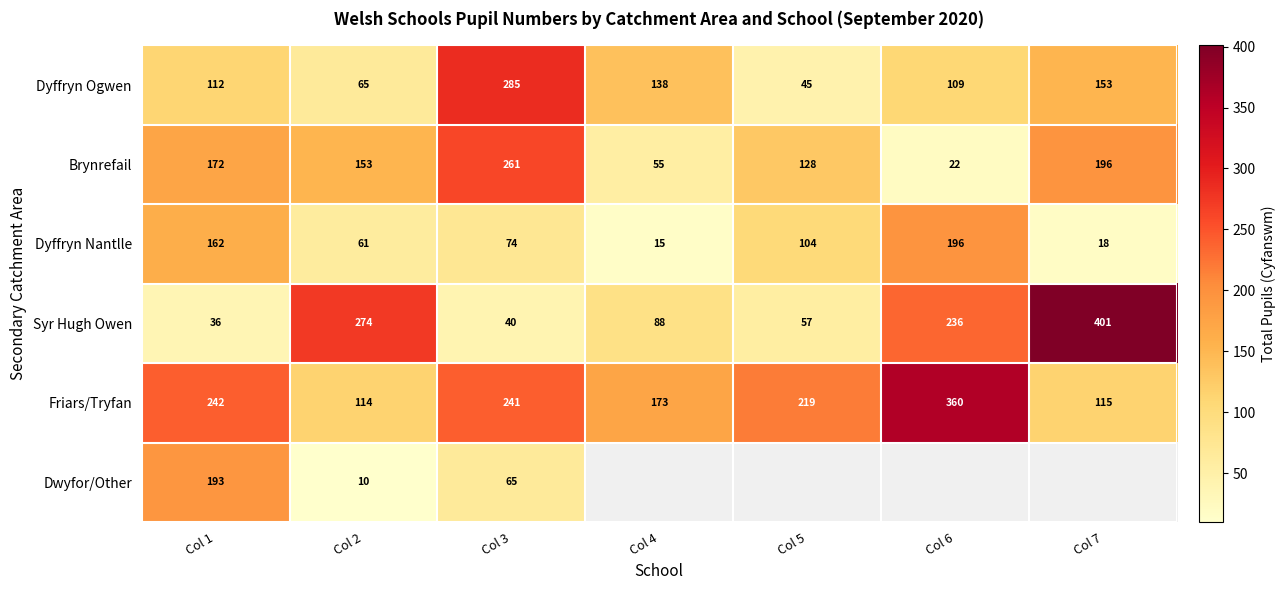

True or false: Dyffryn Ogwen has a value of 114.0 at Col 2.

False